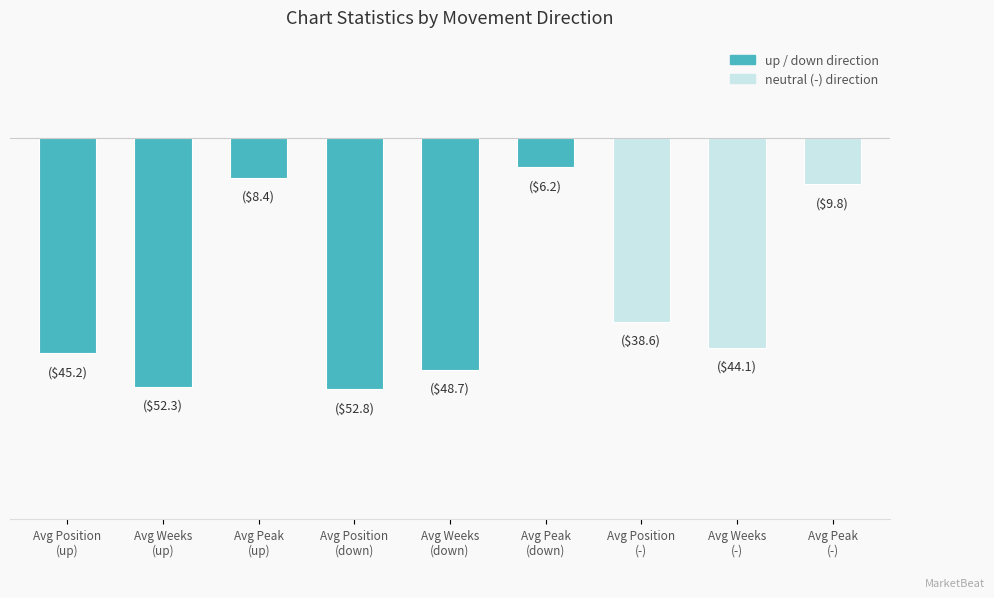

What is the label of the 6th bar from the left?

Avg Peak
(down)